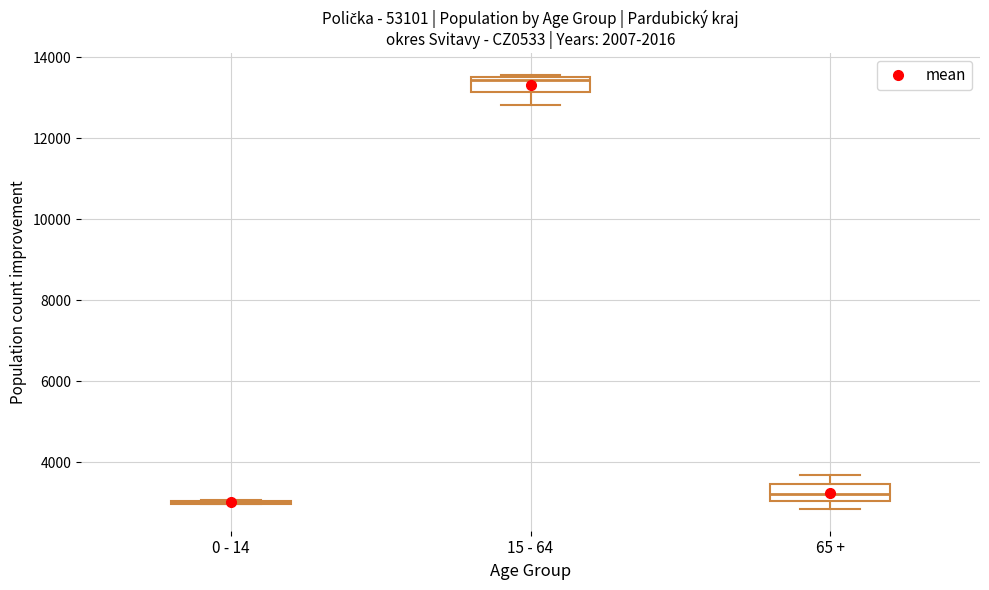

Reading left to right, transcribe this box plot: for each box, give where its median line is, the range the box spans, and where its two whiskers end, as read against the y-axis. The values are not printed on the chart, so give them approximately, as read against the axis.

0 - 14: box collapsed to a line at 3000, whiskers 3000 to 3000
15 - 64: median 13400, box 13200 to 13600, whiskers 12800 to 13600
65 +: median 3200, box 3000 to 3400, whiskers 2800 to 3600